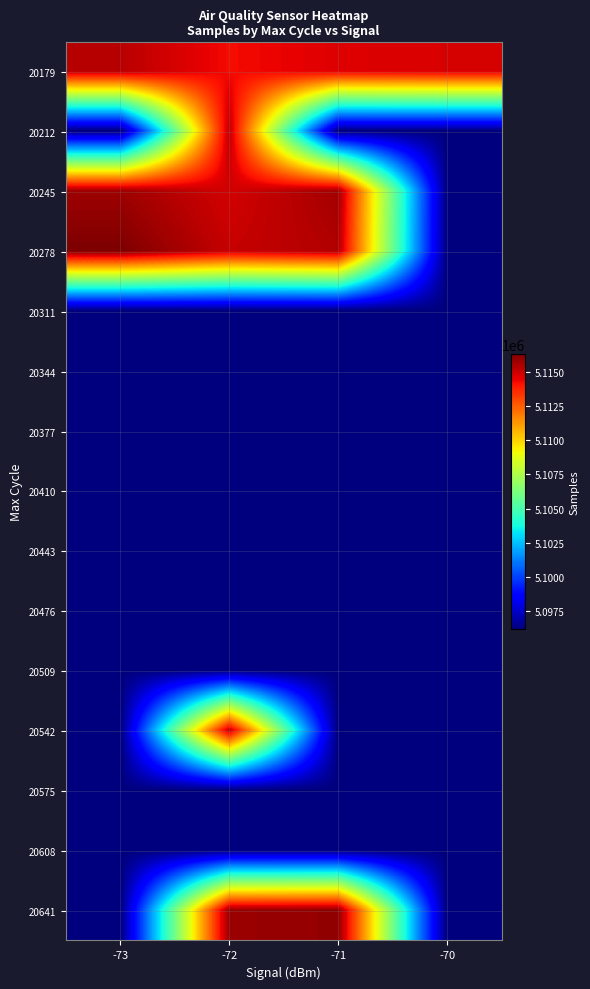

Reading left to right, list all the values displayed in this chart.

20179: -73=5115332.0	-72=5114271.1	-71=5114666.9	-70=5114784.0
20212: -73=5096167.0	-72=5115159.0	-71=5096167.0	-70=5096167.0
20245: -73=5115773.5	-72=5114853.1	-71=5115694.0	-70=5096167.0
20278: -73=5116353.0	-72=5115082.0	-71=5115449.0	-70=5096167.0
20311: -73=5096167.0	-72=5096167.0	-71=5096167.0	-70=5096167.0
20344: -73=5096167.0	-72=5096167.0	-71=5096167.0	-70=5096167.0
20377: -73=5096167.0	-72=5096167.0	-71=5096167.0	-70=5096167.0
20410: -73=5096167.0	-72=5096167.0	-71=5096167.0	-70=5096167.0
20443: -73=5096167.0	-72=5096167.0	-71=5096167.0	-70=5096167.0
20476: -73=5096167.0	-72=5096167.0	-71=5096167.0	-70=5096167.0
20509: -73=5096167.0	-72=5096167.0	-71=5096167.0	-70=5096167.0
20542: -73=5096167.0	-72=5115175.0	-71=5096167.0	-70=5096167.0
20575: -73=5096167.0	-72=5096167.0	-71=5096167.0	-70=5096167.0
20608: -73=5096167.0	-72=5096167.0	-71=5096167.0	-70=5096167.0
20641: -73=5096167.0	-72=5115846.0	-71=5115984.0	-70=5096167.0